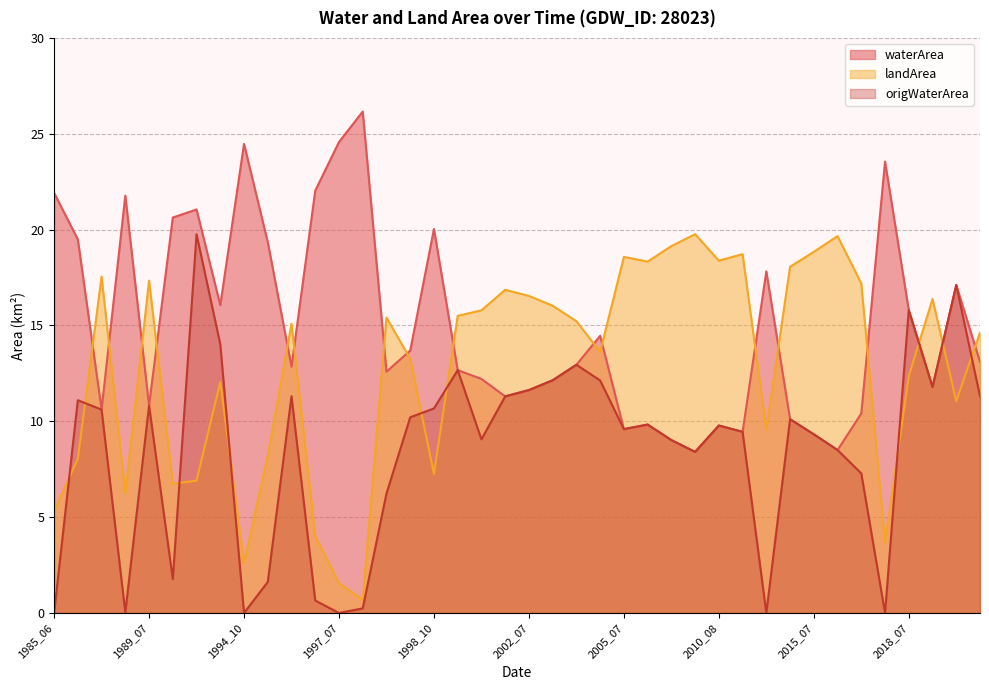

Which series has the widest spread of values?

origWaterArea